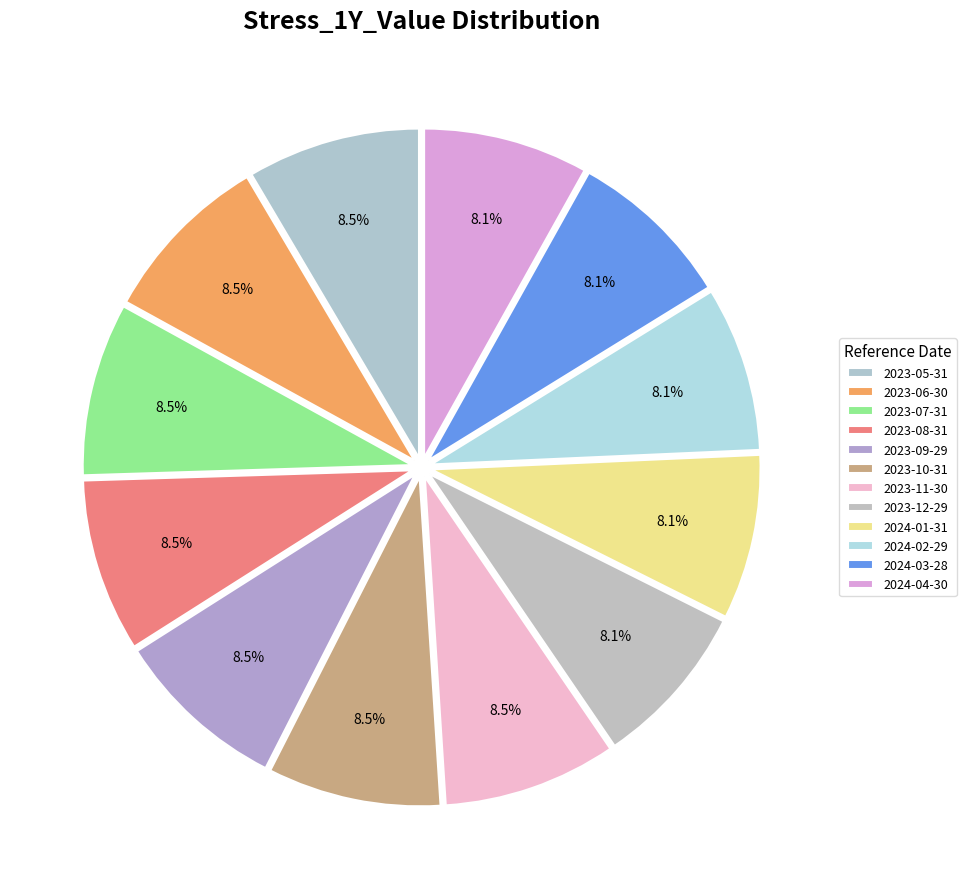

How many segments does this pie chart have?

12